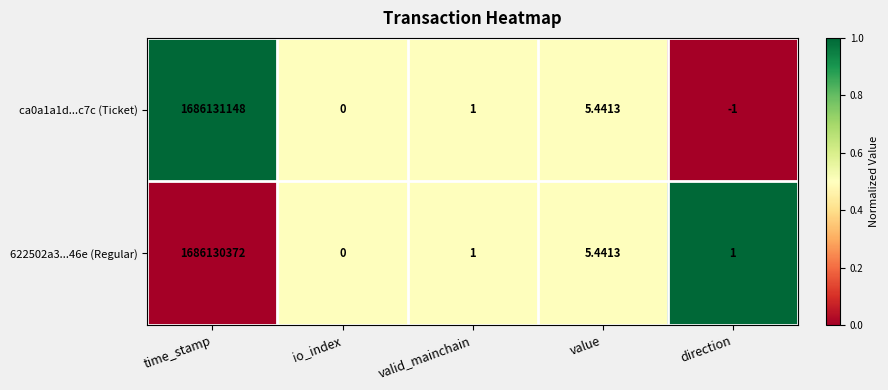

At which label is ca0a1a1d...c7c (Ticket) closest to 843065573?

value